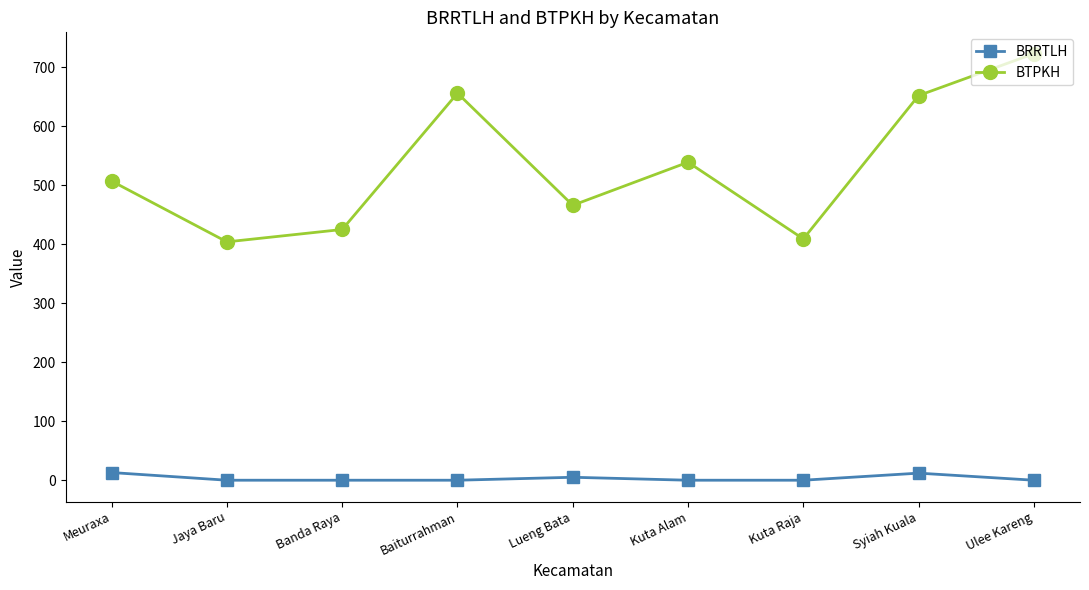

Where is the first local maximum for BTPKH?

Baiturrahman